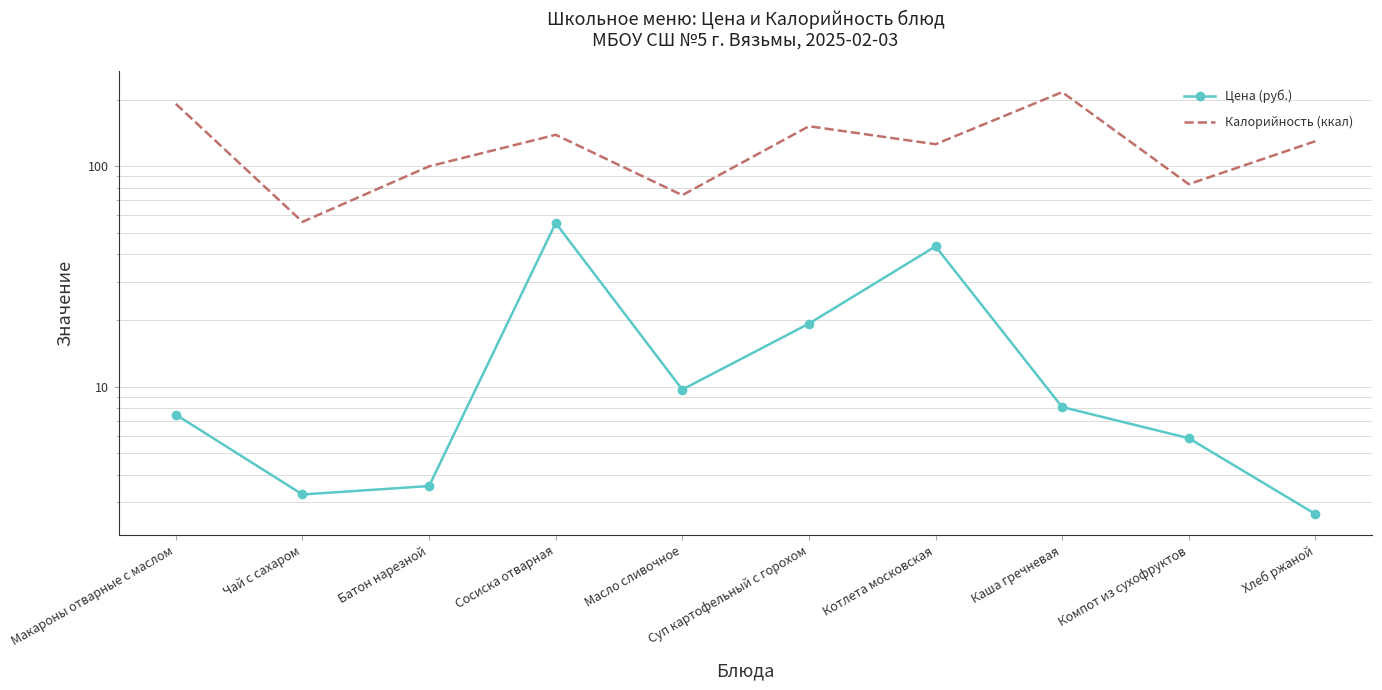

True or false: Цена (руб.) has a value of 7.5 at Макароны отварные с маслом.

True